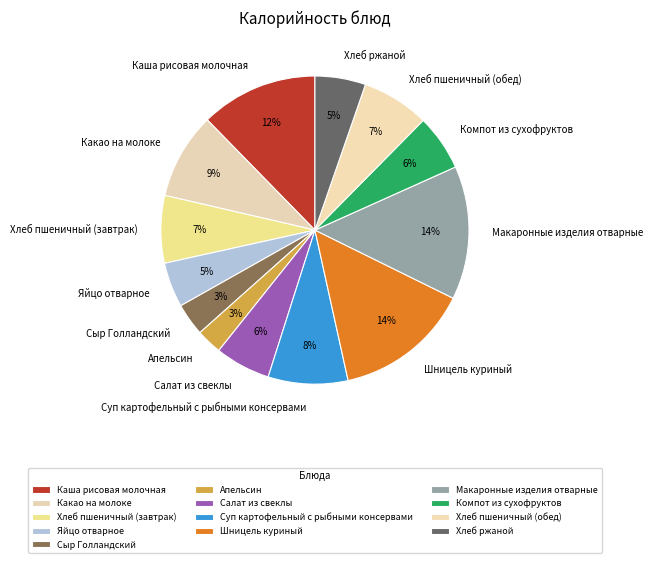

Does Суп картофельный с рыбными консервами represent more than half of the total?

No